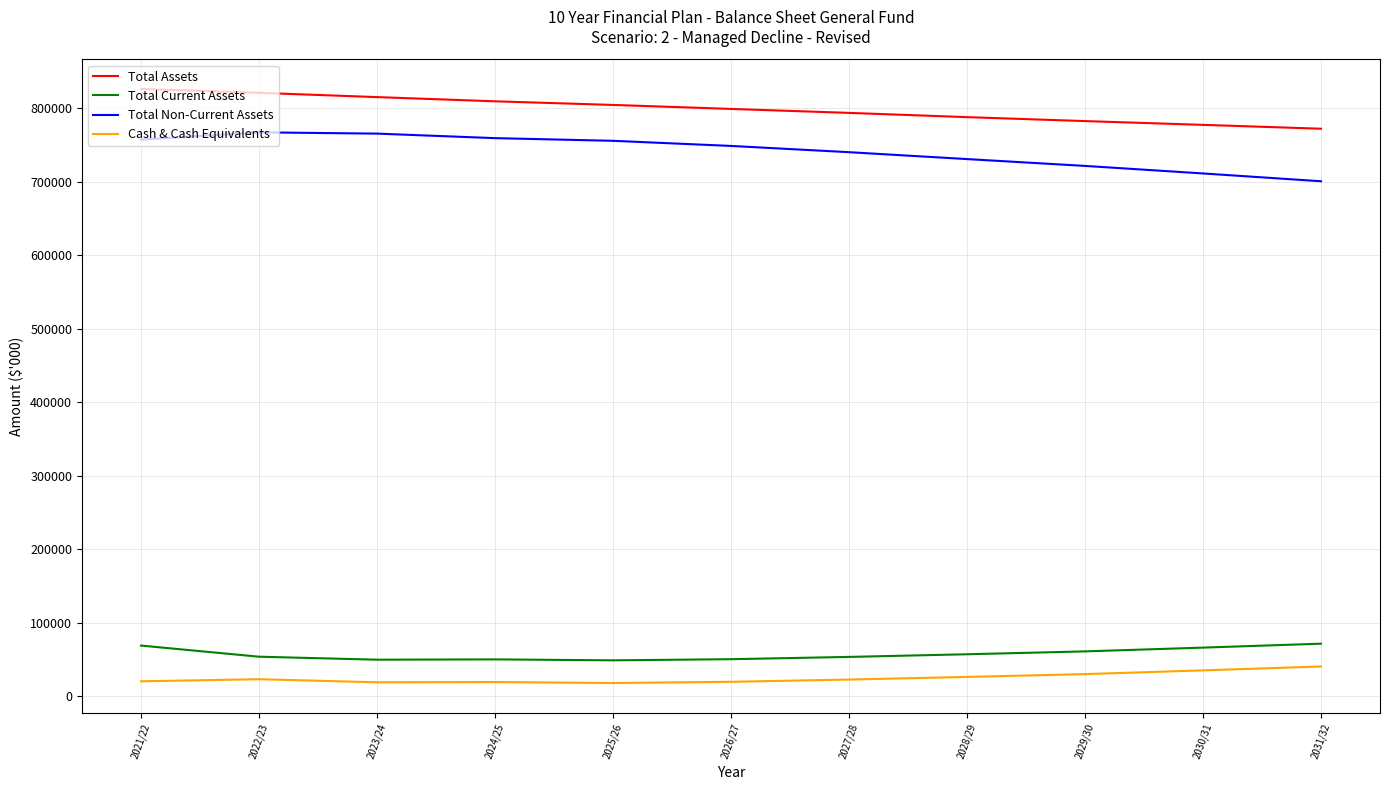

What is the maximum value shown in the chart?

826109.0